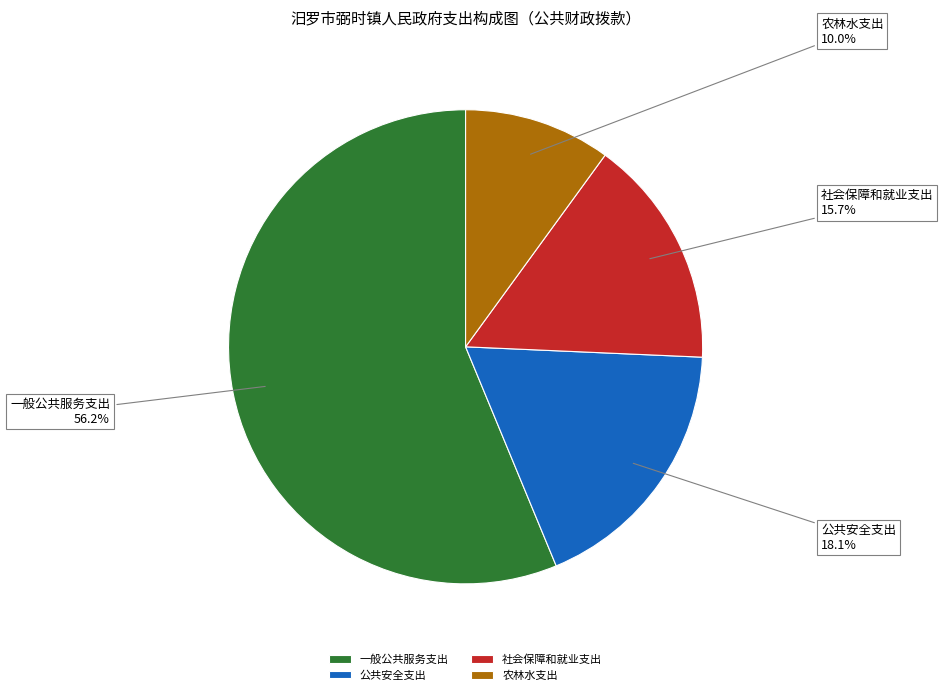

Is the sum of 公共安全支出 and 农林水支出 greater than half?

No